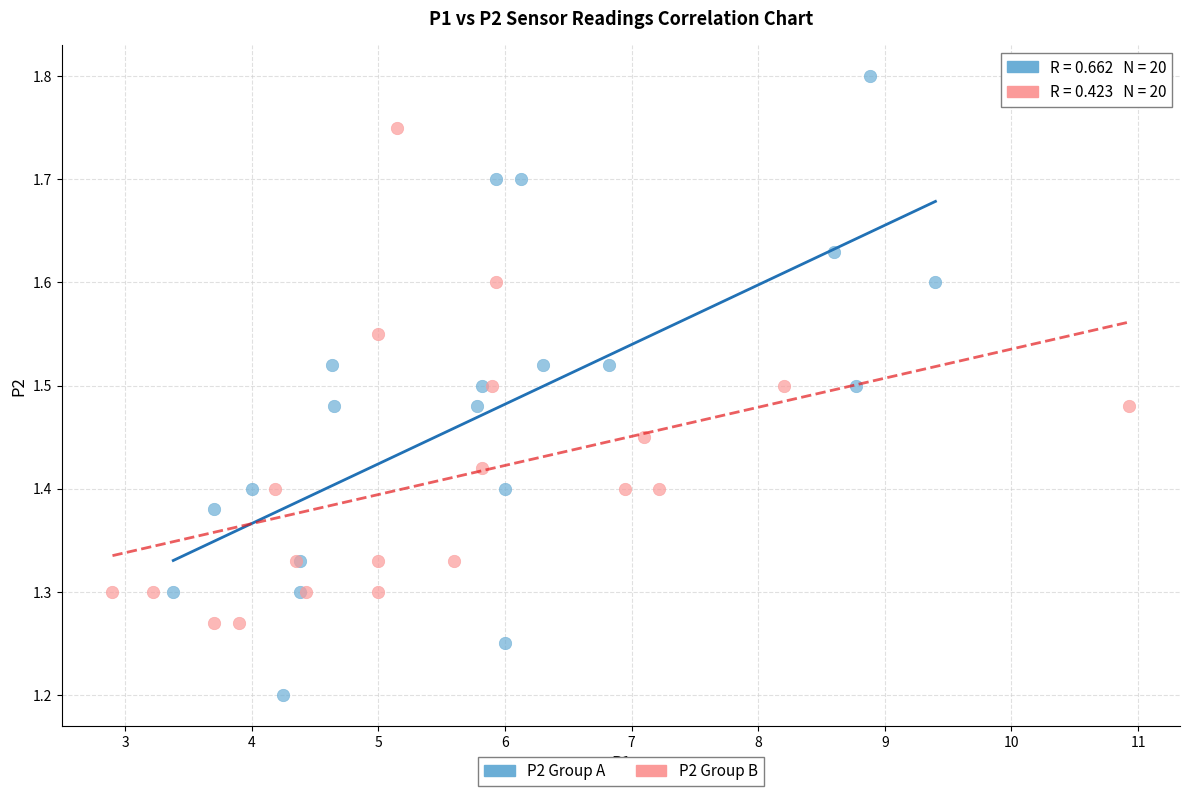

Which series has the largest Y range (max minus min)?

P2 Group A